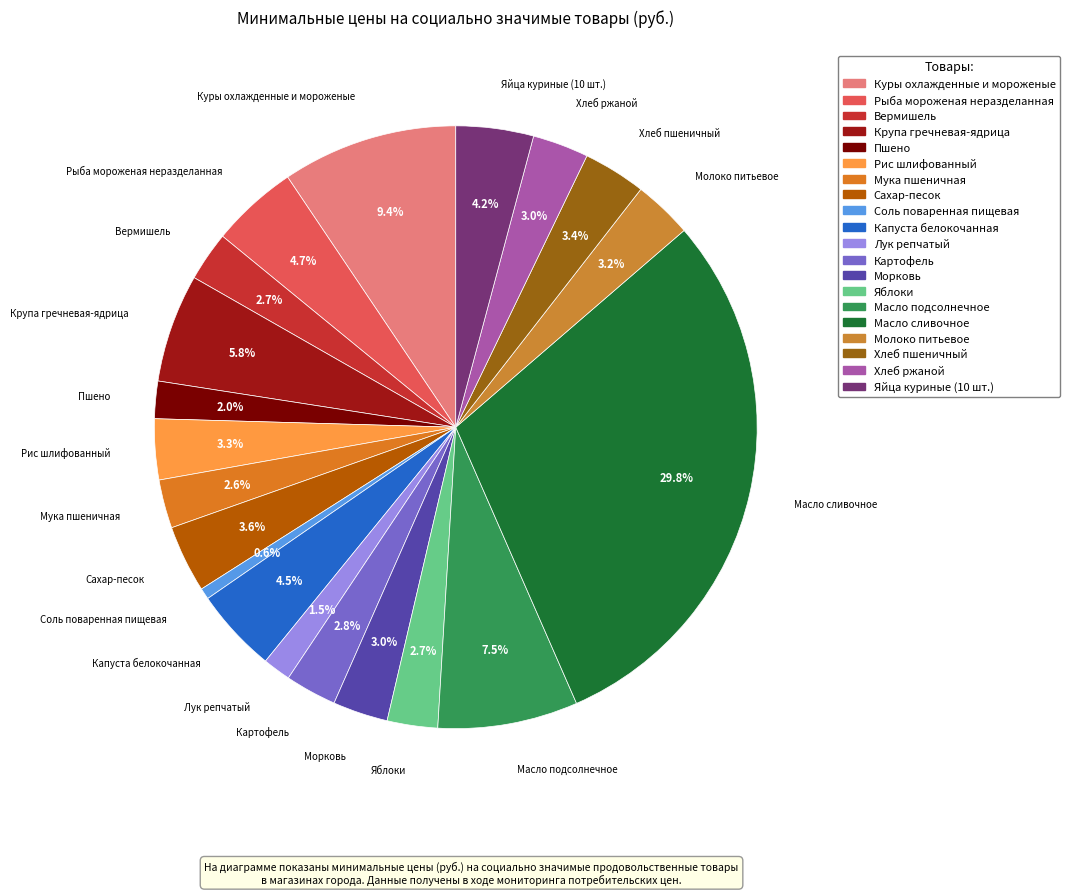

What percentage is NOT represented by Мука пшеничная?

97.4%